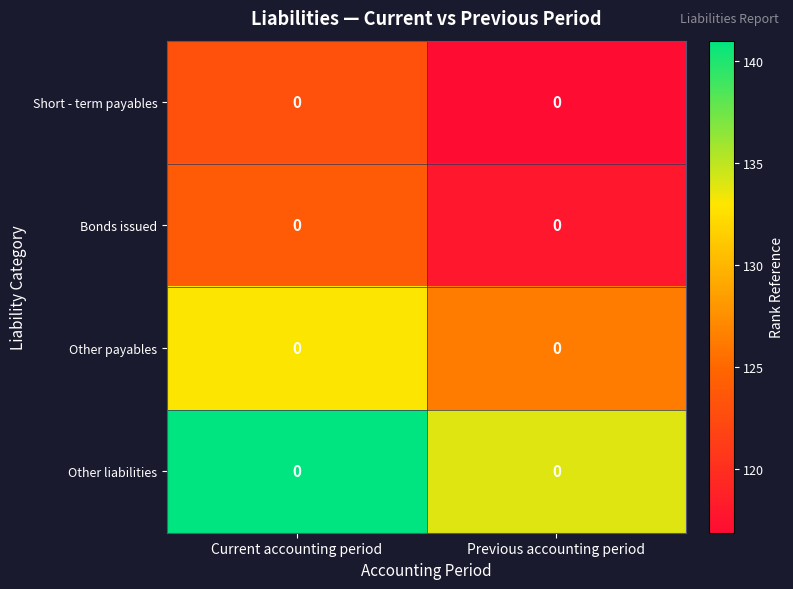

Which series has the widest spread of values?

Other liabilities